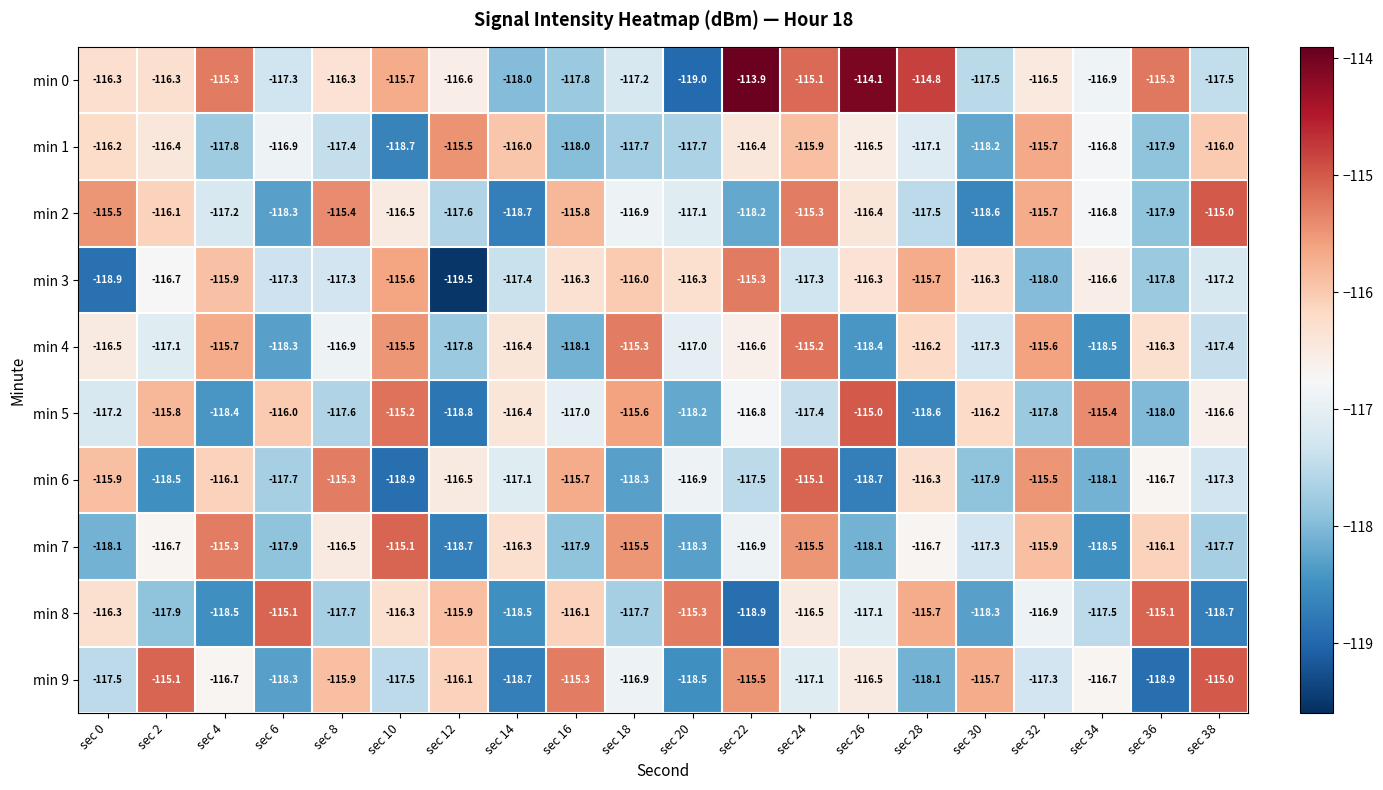

The value of min 1 at sec 12 is -115.5. True or false?

True